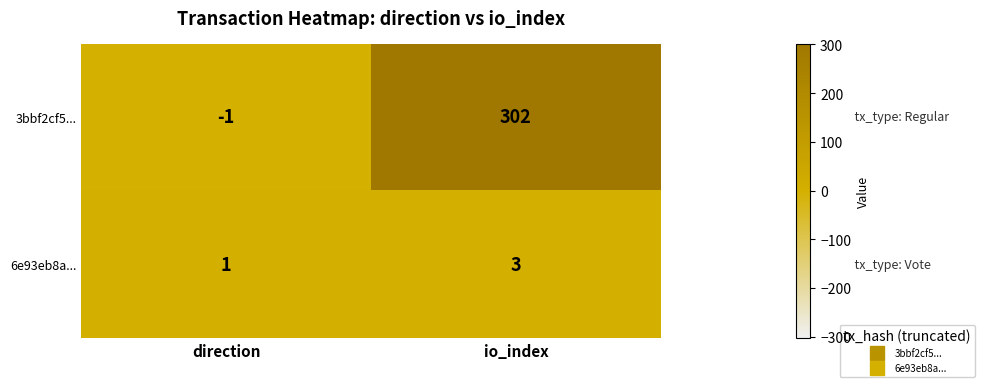

List the series in order of their overall mean, highest first.

3bbf2cf5..., 6e93eb8a...